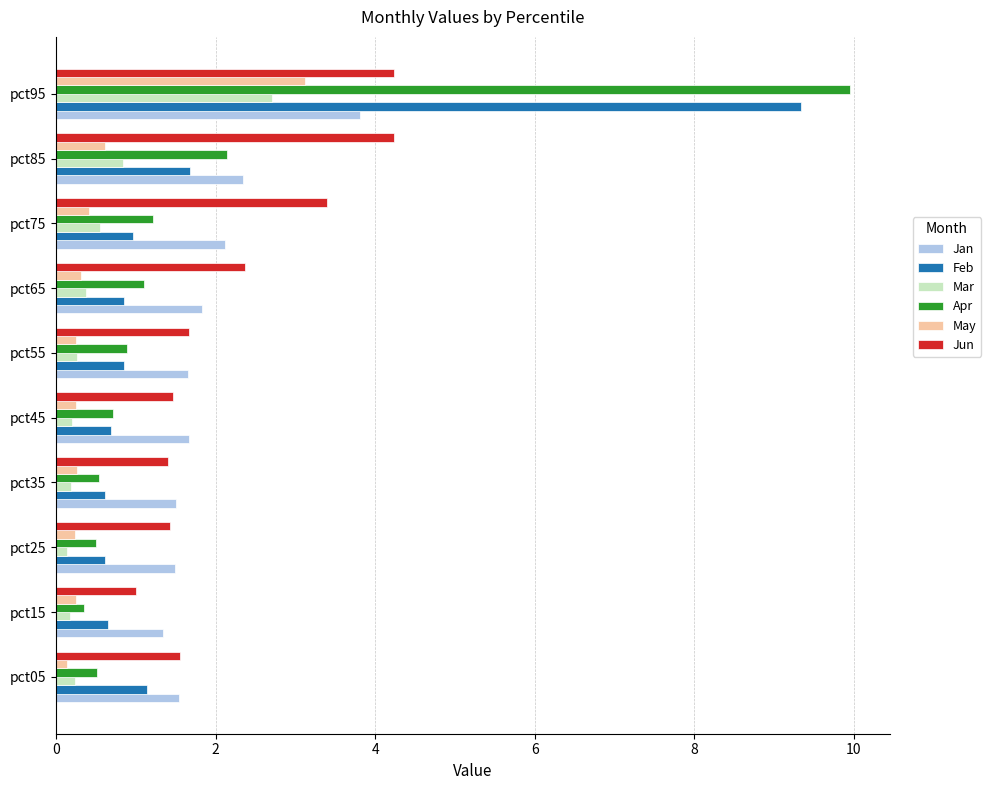

Where is Apr nearest to the value 5?

pct85